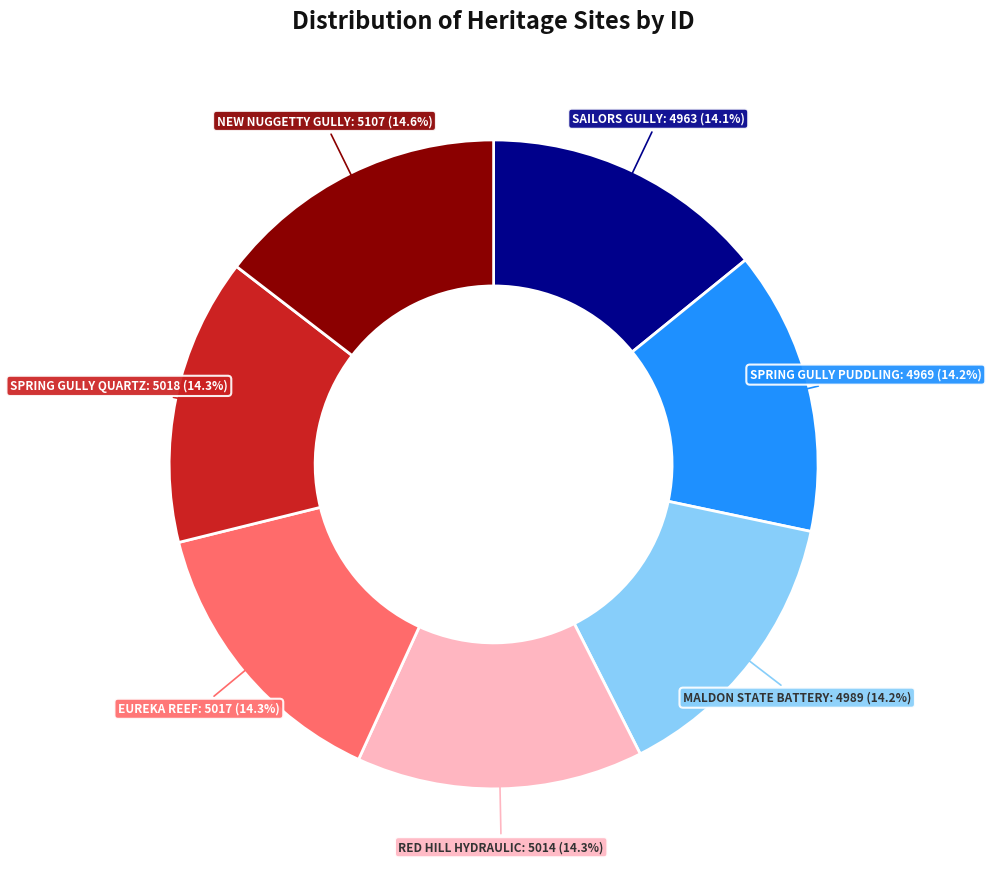

Is there a majority slice in this chart?

No